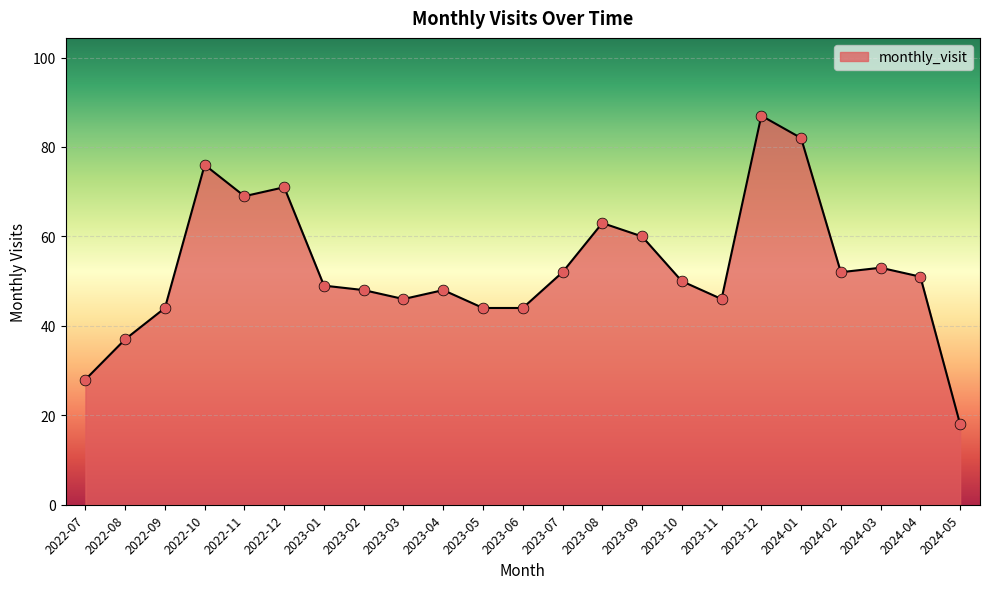

What is the ratio of the value at 2023-02 to the value at 2022-07?

1.7